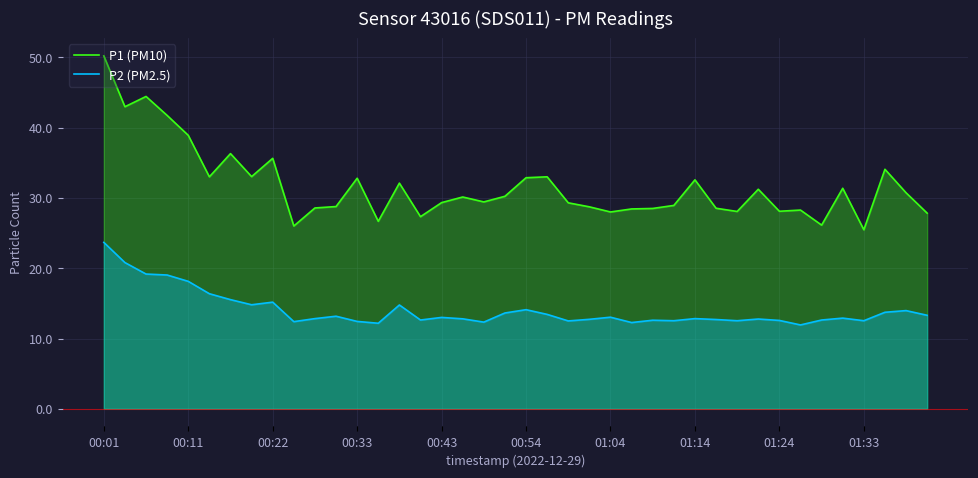

What is the difference between the maximum and minimum values in the P1 (PM10) series?

24.7